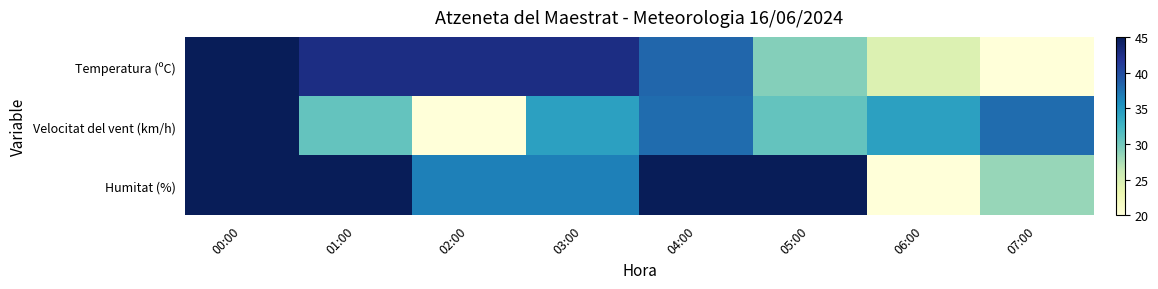

What is the total value across all series at 07:00?

86.2